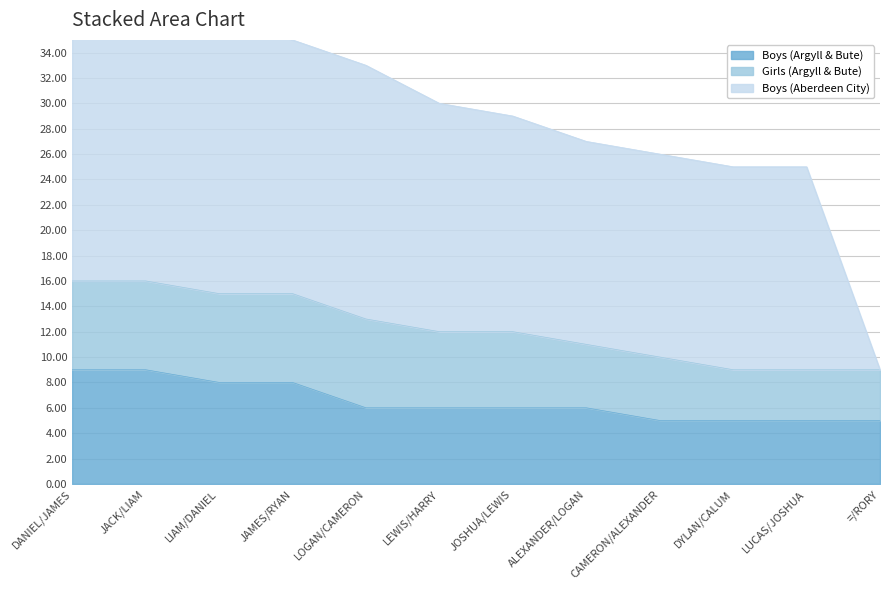

True or false: Boys (Aberdeen City) and Boys (Argyll & Bute) intersect in this chart.

False